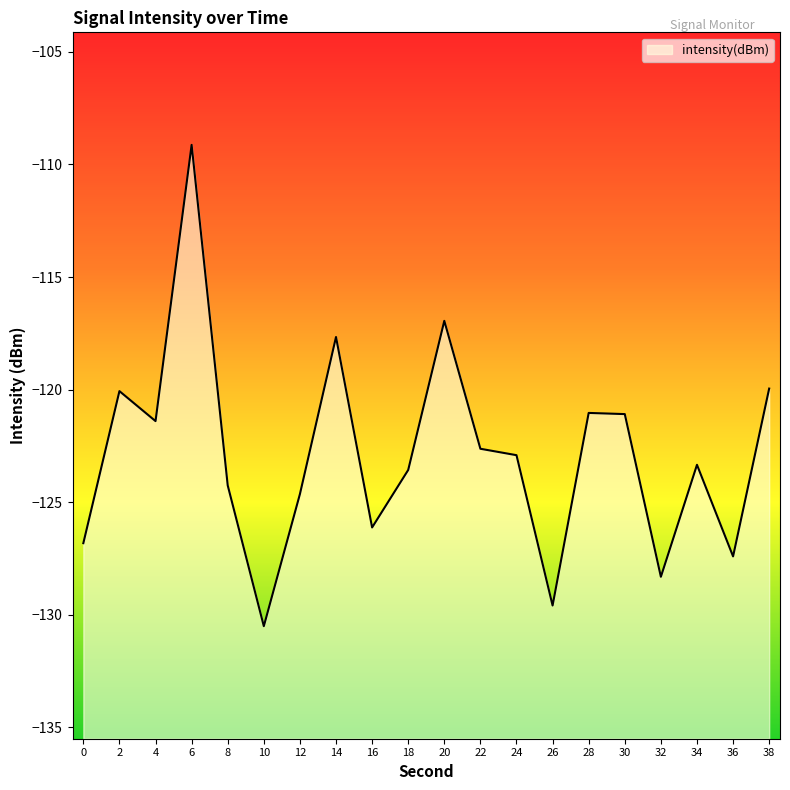

Read the value at 18.

-123.6